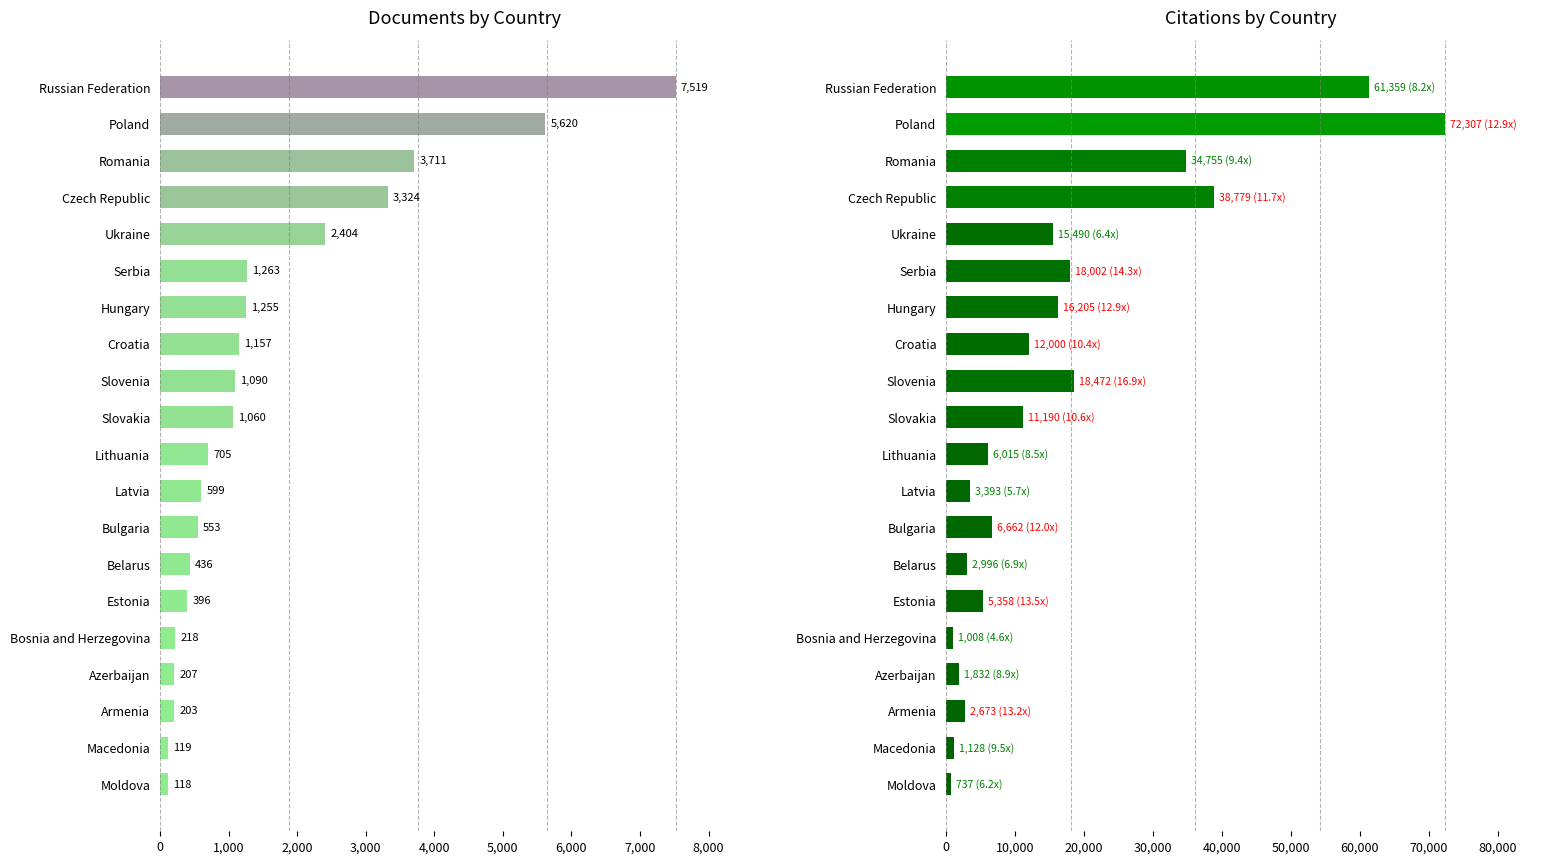

What is the difference between the highest and lowest values at Ukraine?

13086